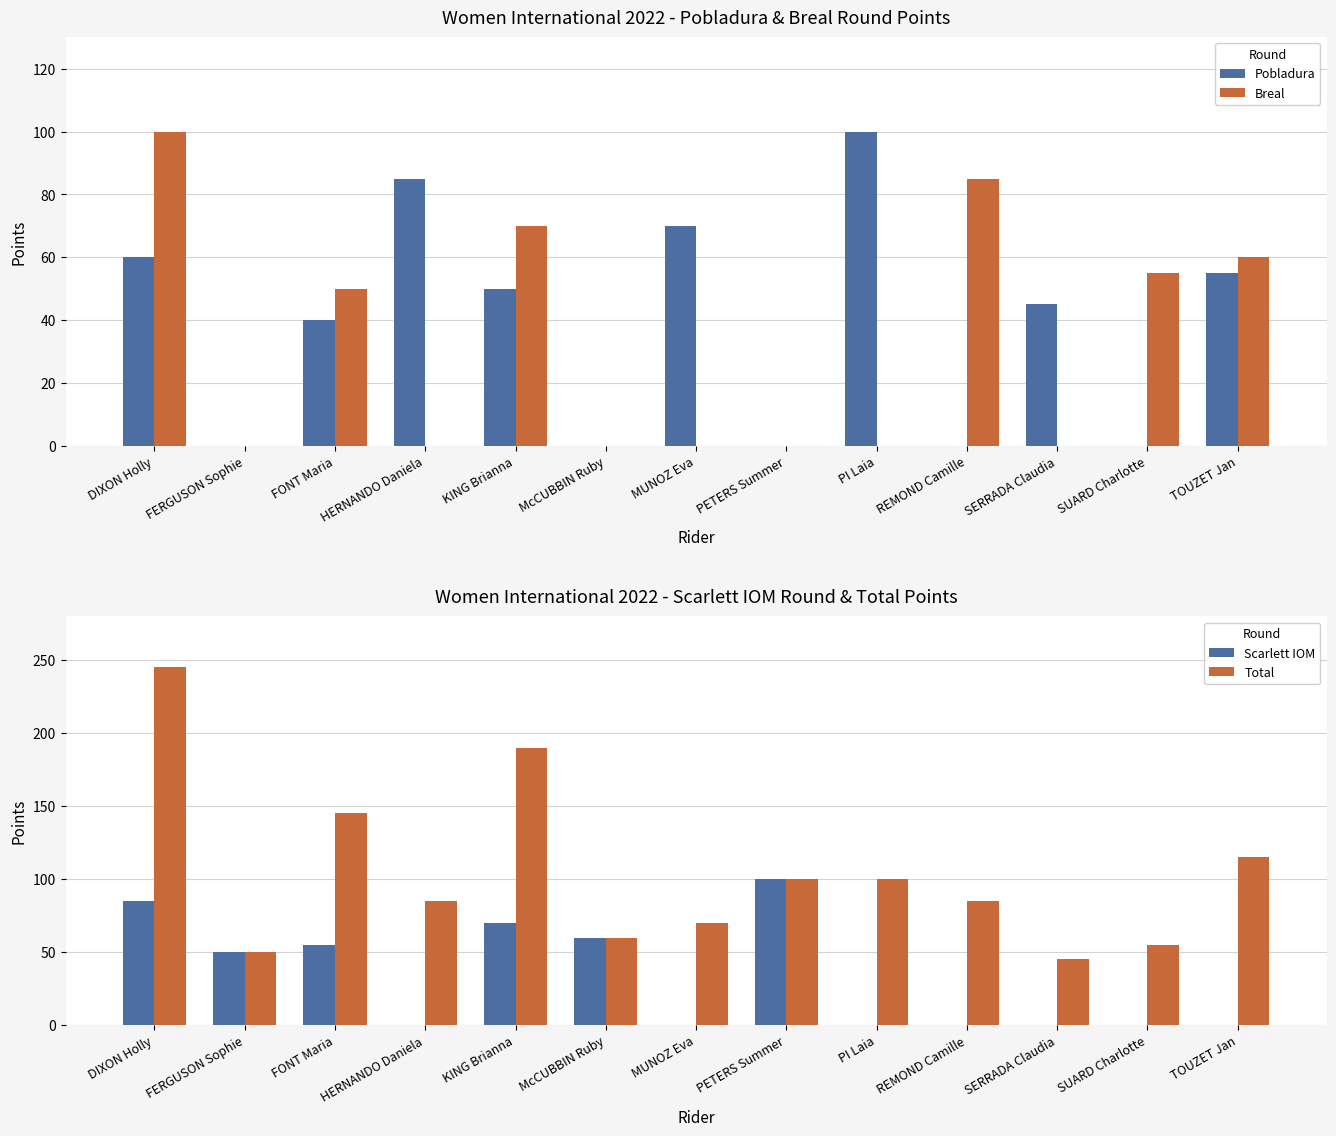

How many values in the Pobladura series are below 45?

6